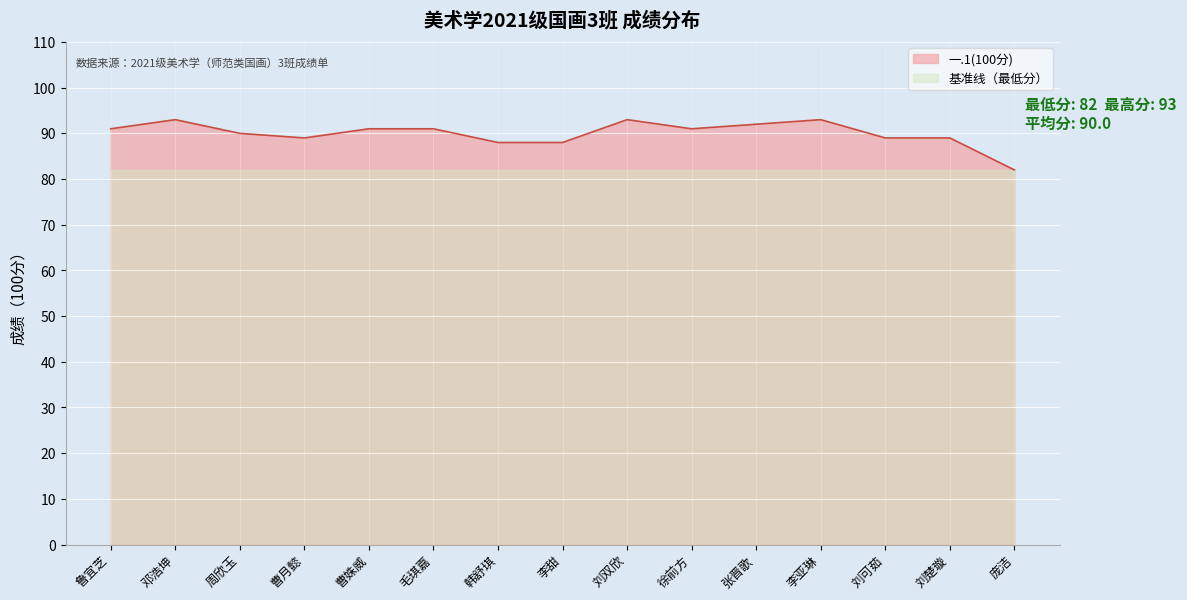

Does the chart display data point markers on the line(s)?

No